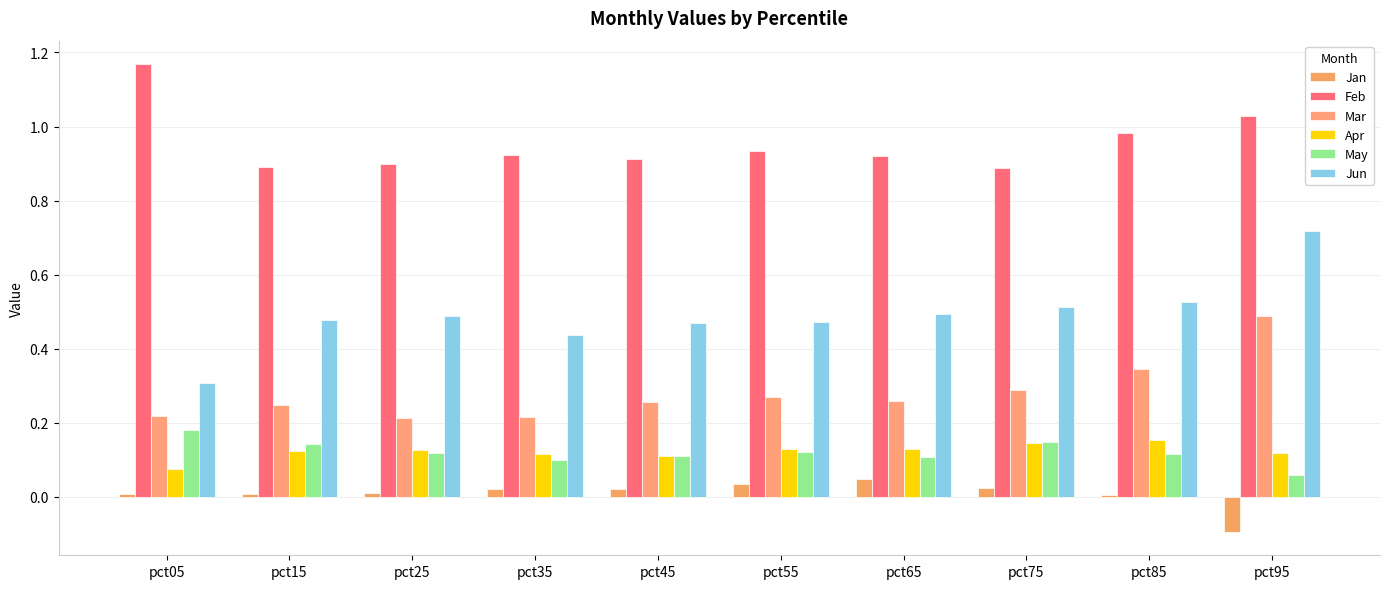

At how many categories does at least one series exceed 0?

10